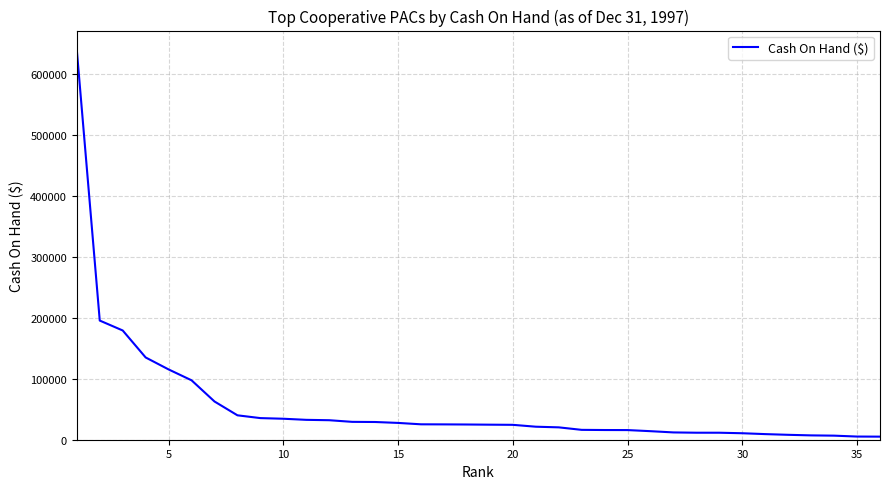

What is the greatest value displayed?

638467